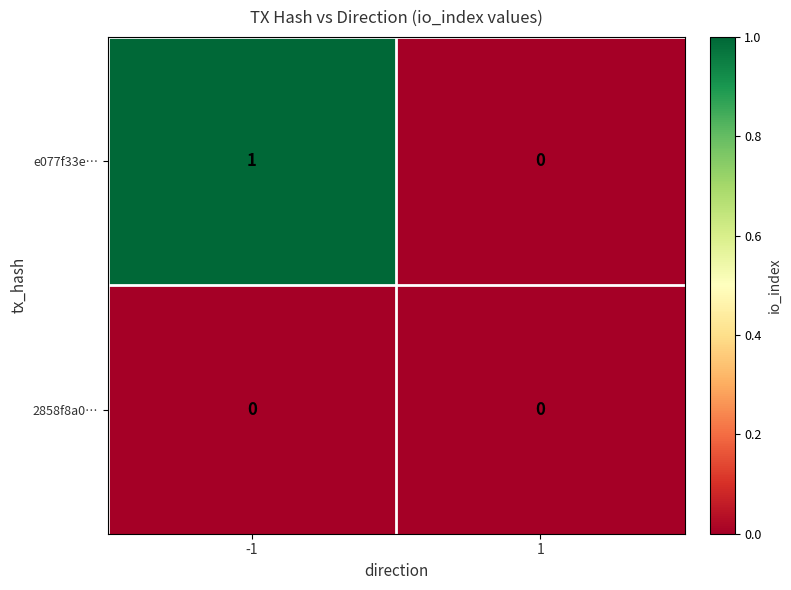

The e077f33e… series shows 1 at -1. True or false?

True